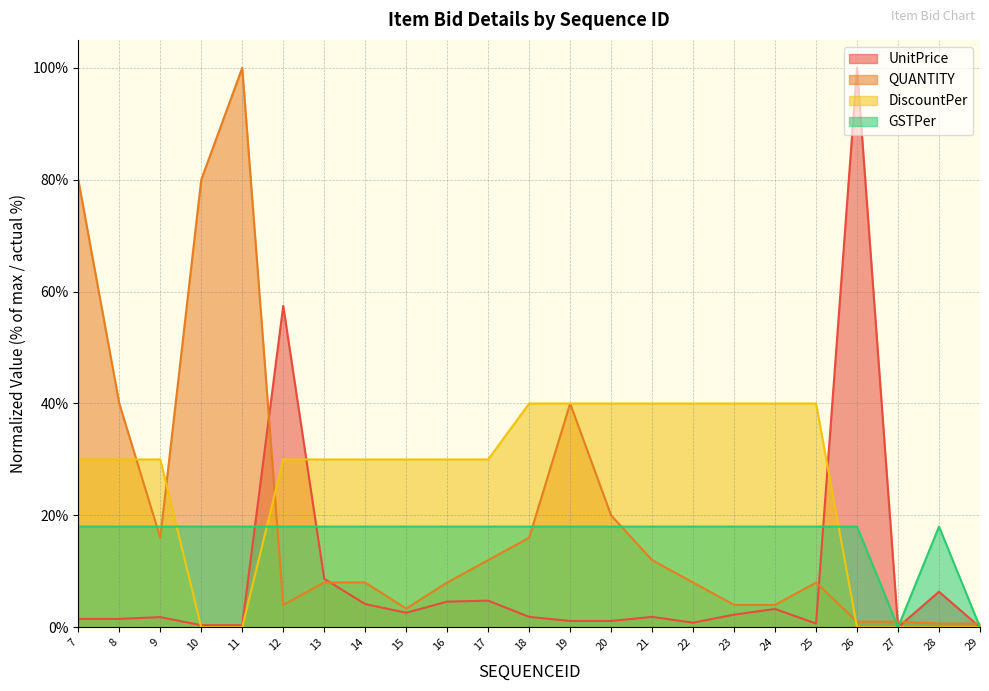

List the labels in order of QUANTITY value, largest first.

11, 7, 10, 8, 19, 20, 9, 18, 17, 21, 13, 14, 16, 22, 25, 12, 23, 24, 15, 26, 27, 28, 29